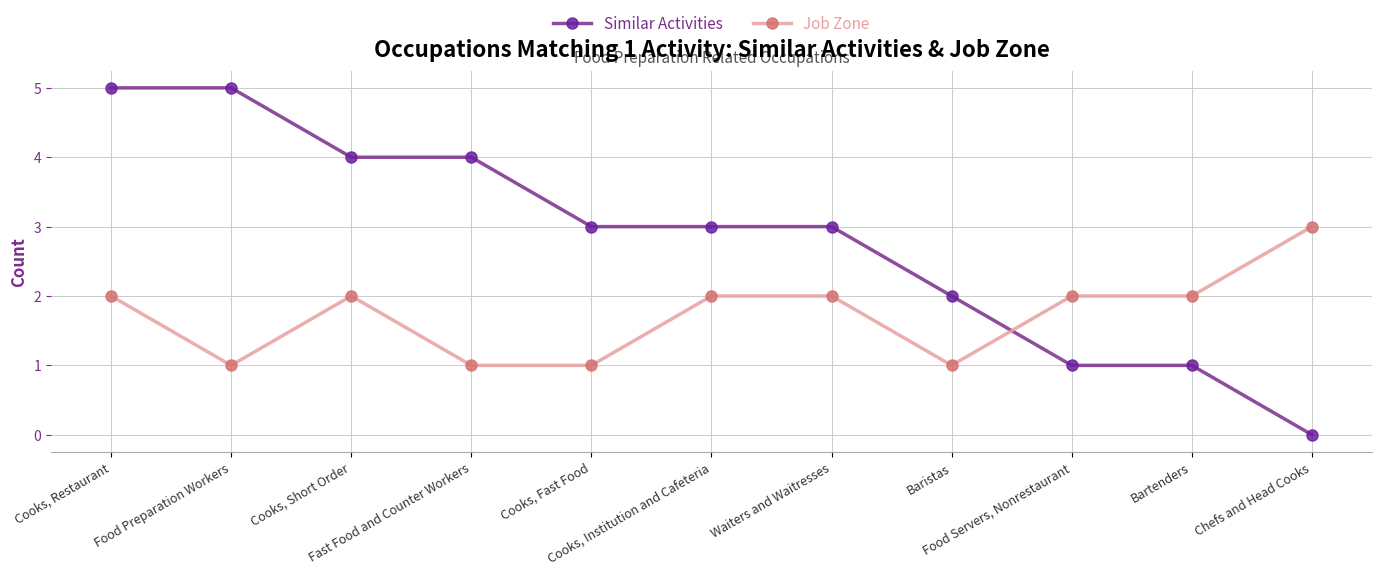

Reading left to right, transcribe all the data shown in this chart.

Similar Activities: Cooks, Restaurant=5	Food Preparation Workers=5	Cooks, Short Order=4	Fast Food and Counter Workers=4	Cooks, Fast Food=3	Cooks, Institution and Cafeteria=3	Waiters and Waitresses=3	Baristas=2	Food Servers, Nonrestaurant=1	Bartenders=1	Chefs and Head Cooks=0
Job Zone: Cooks, Restaurant=2	Food Preparation Workers=1	Cooks, Short Order=2	Fast Food and Counter Workers=1	Cooks, Fast Food=1	Cooks, Institution and Cafeteria=2	Waiters and Waitresses=2	Baristas=1	Food Servers, Nonrestaurant=2	Bartenders=2	Chefs and Head Cooks=3